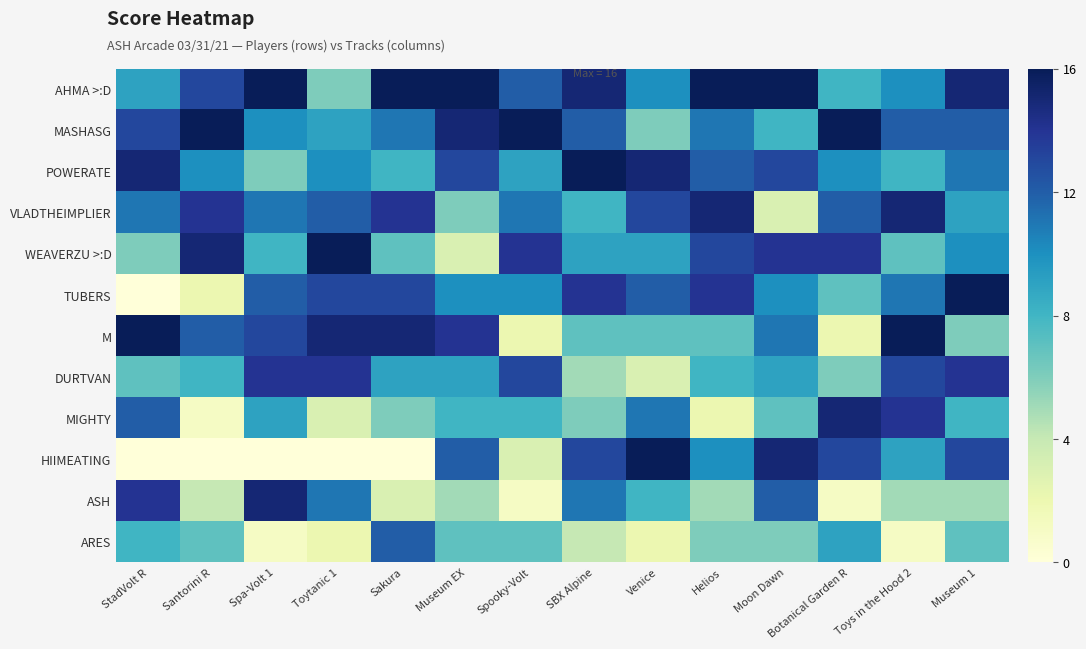

Reading left to right, what are all the values shown in this chart?

AHMA >:D: StadVolt R=9	Santorini R=13	Spa-Volt 1=16	Toytanic 1=6	Sakura=16	Museum EX=16	Spooky-Volt=12	SBX Alpine=15	Venice=10	Helios=16	Moon Dawn=16	Botanical Garden R=8	Toys in the Hood 2=10	Museum 1=15
MASHASG: StadVolt R=13	Santorini R=16	Spa-Volt 1=10	Toytanic 1=9	Sakura=11	Museum EX=15	Spooky-Volt=16	SBX Alpine=12	Venice=6	Helios=11	Moon Dawn=8	Botanical Garden R=16	Toys in the Hood 2=12	Museum 1=12
POWERATE: StadVolt R=15	Santorini R=10	Spa-Volt 1=6	Toytanic 1=10	Sakura=8	Museum EX=13	Spooky-Volt=9	SBX Alpine=16	Venice=15	Helios=12	Moon Dawn=13	Botanical Garden R=10	Toys in the Hood 2=8	Museum 1=11
VLADTHEIMPLIER: StadVolt R=11	Santorini R=14	Spa-Volt 1=11	Toytanic 1=12	Sakura=14	Museum EX=6	Spooky-Volt=11	SBX Alpine=8	Venice=13	Helios=15	Moon Dawn=3	Botanical Garden R=12	Toys in the Hood 2=15	Museum 1=9
WEAVERZU >:D: StadVolt R=6	Santorini R=15	Spa-Volt 1=8	Toytanic 1=16	Sakura=7	Museum EX=3	Spooky-Volt=14	SBX Alpine=9	Venice=9	Helios=13	Moon Dawn=14	Botanical Garden R=14	Toys in the Hood 2=7	Museum 1=10
TUBERS: StadVolt R=0	Santorini R=2	Spa-Volt 1=12	Toytanic 1=13	Sakura=13	Museum EX=10	Spooky-Volt=10	SBX Alpine=14	Venice=12	Helios=14	Moon Dawn=10	Botanical Garden R=7	Toys in the Hood 2=11	Museum 1=16
M: StadVolt R=16	Santorini R=12	Spa-Volt 1=13	Toytanic 1=15	Sakura=15	Museum EX=14	Spooky-Volt=2	SBX Alpine=7	Venice=7	Helios=7	Moon Dawn=11	Botanical Garden R=2	Toys in the Hood 2=16	Museum 1=6
DURTVAN: StadVolt R=7	Santorini R=8	Spa-Volt 1=14	Toytanic 1=14	Sakura=9	Museum EX=9	Spooky-Volt=13	SBX Alpine=5	Venice=3	Helios=8	Moon Dawn=9	Botanical Garden R=6	Toys in the Hood 2=13	Museum 1=14
MIGHTY: StadVolt R=12	Santorini R=1	Spa-Volt 1=9	Toytanic 1=3	Sakura=6	Museum EX=8	Spooky-Volt=8	SBX Alpine=6	Venice=11	Helios=2	Moon Dawn=7	Botanical Garden R=15	Toys in the Hood 2=14	Museum 1=8
HIIMEATING: StadVolt R=0	Santorini R=0	Spa-Volt 1=0	Toytanic 1=0	Sakura=0	Museum EX=12	Spooky-Volt=3	SBX Alpine=13	Venice=16	Helios=10	Moon Dawn=15	Botanical Garden R=13	Toys in the Hood 2=9	Museum 1=13
ASH: StadVolt R=14	Santorini R=4	Spa-Volt 1=15	Toytanic 1=11	Sakura=3	Museum EX=5	Spooky-Volt=1	SBX Alpine=11	Venice=8	Helios=5	Moon Dawn=12	Botanical Garden R=1	Toys in the Hood 2=5	Museum 1=5
ARES: StadVolt R=8	Santorini R=7	Spa-Volt 1=1	Toytanic 1=2	Sakura=12	Museum EX=7	Spooky-Volt=7	SBX Alpine=4	Venice=2	Helios=6	Moon Dawn=6	Botanical Garden R=9	Toys in the Hood 2=1	Museum 1=7